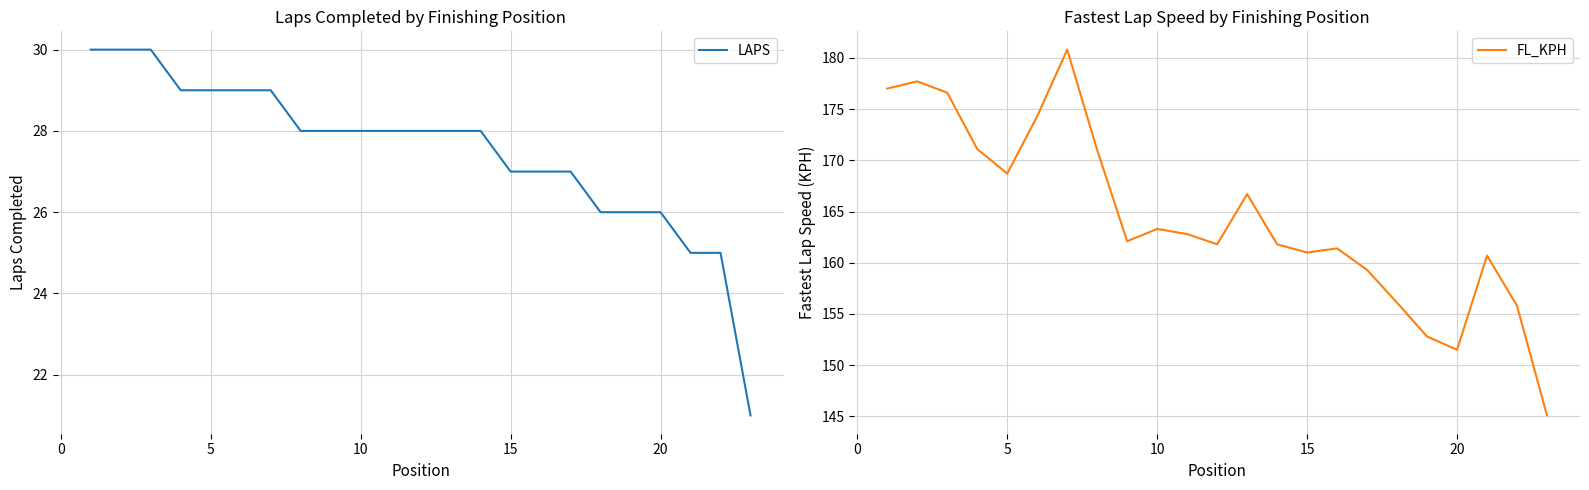

What is the approximate value of FL_KPH at 10?

163.3